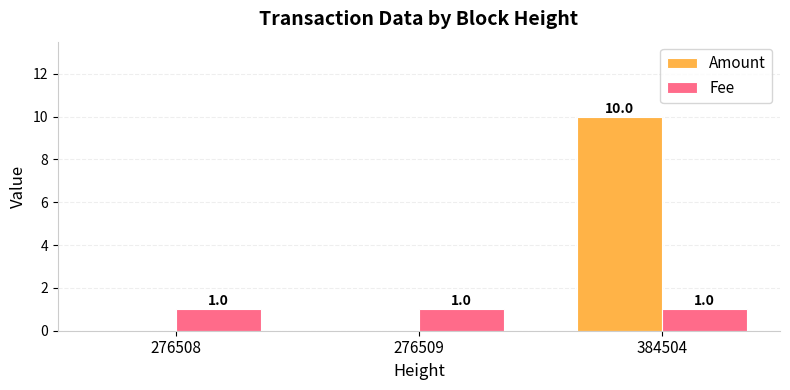

The value of Fee at 276509 is 0. True or false?

False